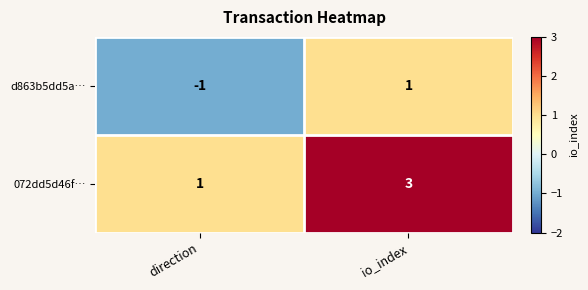

Rank the series by their maximum value, from lowest to highest.

d863b5dd5a…, 072dd5d46f…